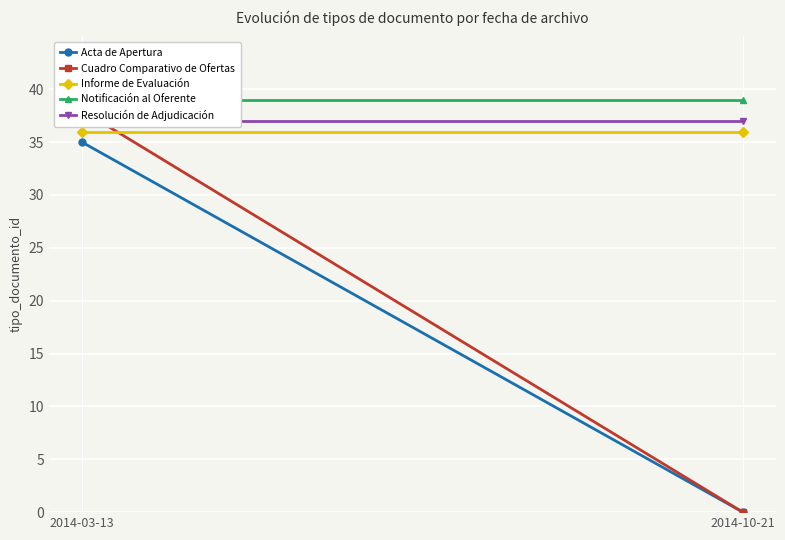

What is the maximum value for Acta de Apertura?

35